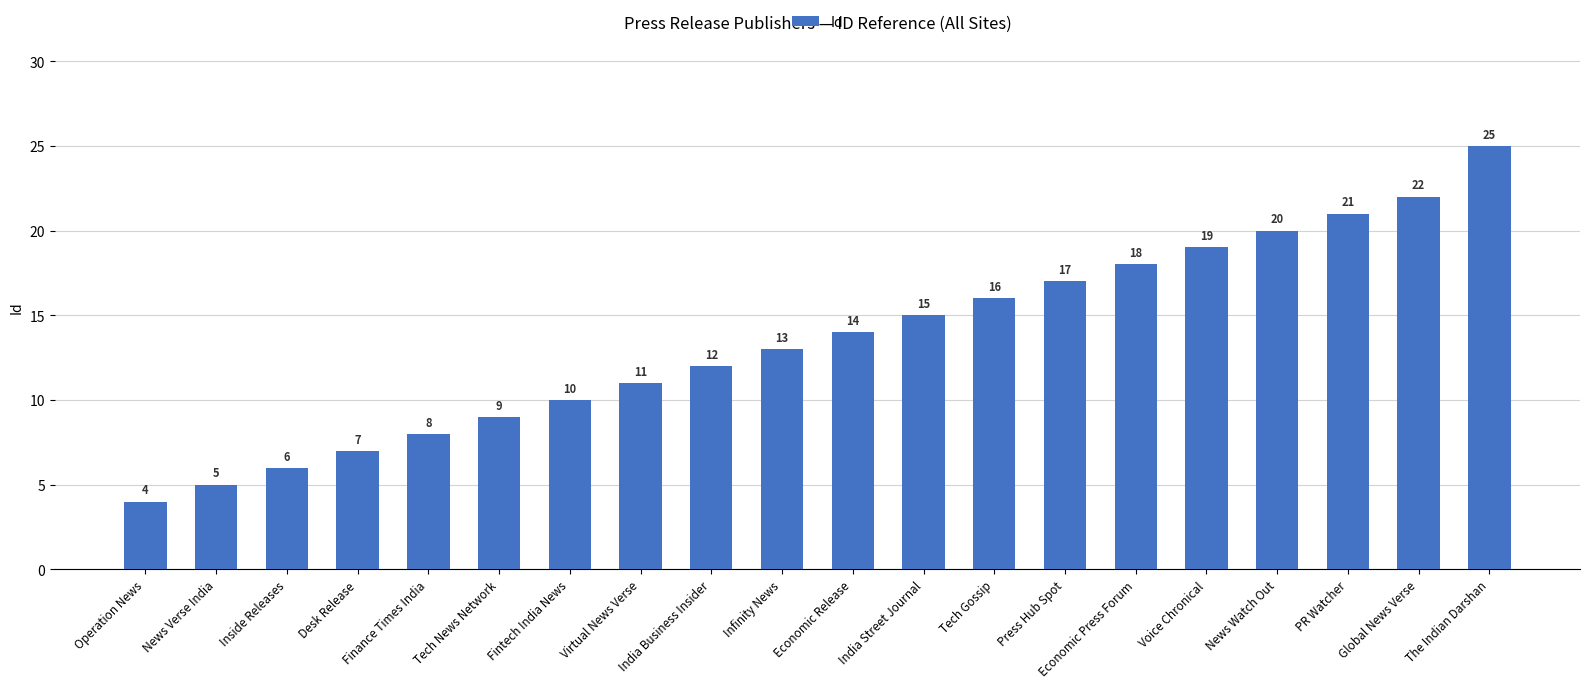

What is the change in value from Finance Times India to India Business Insider?

+4